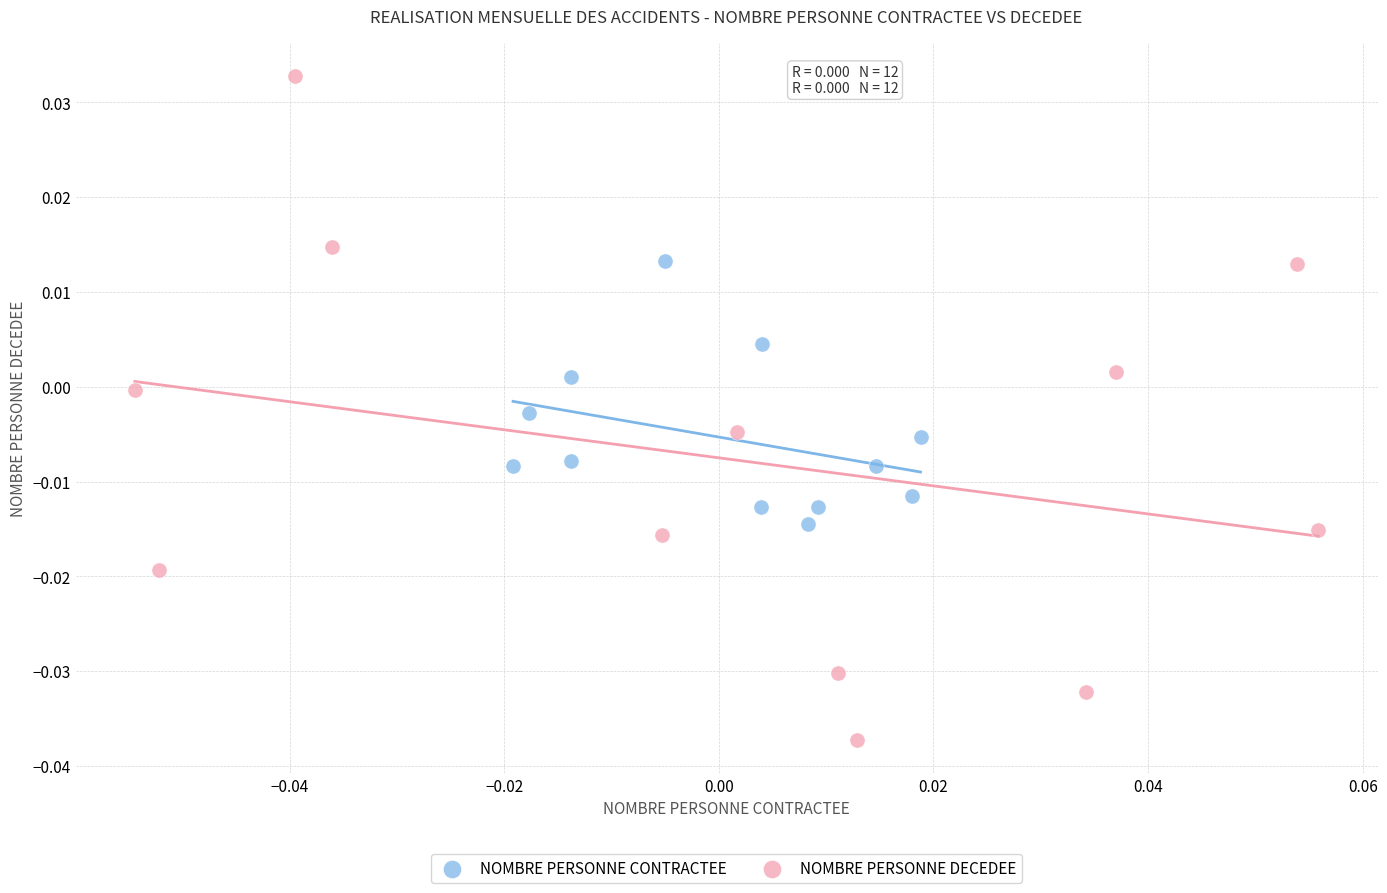

Which series contains the highest Y value?

NOMBRE PERSONNE DECEDEE